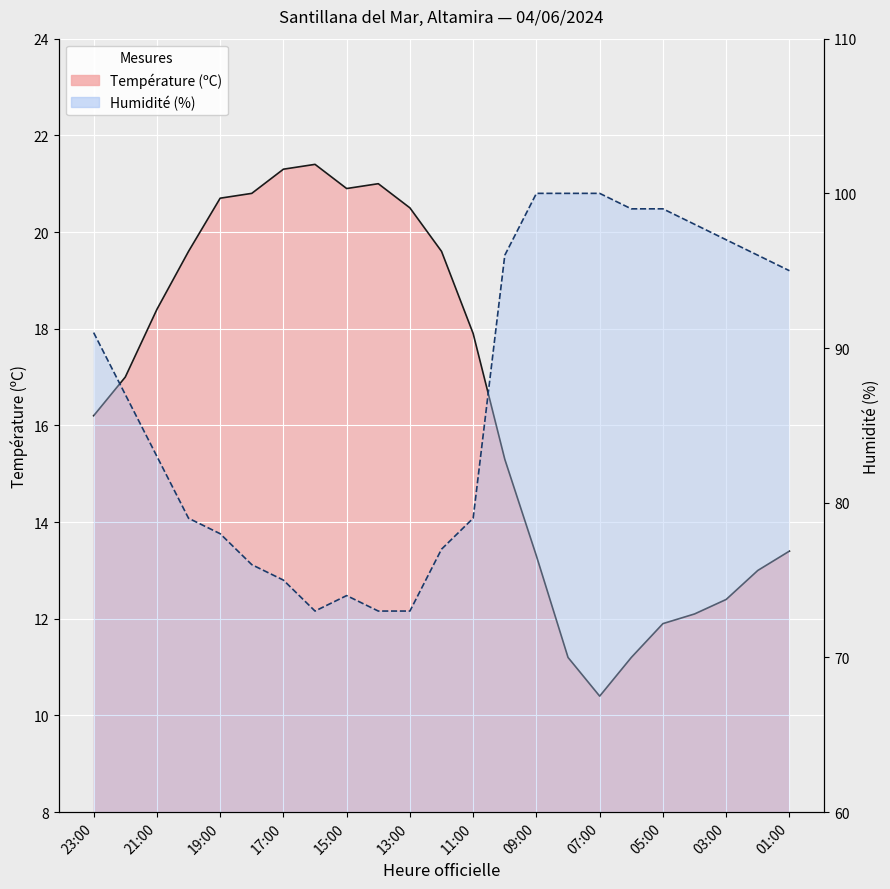

Reading left to right, extract all data points from this chart.

Température (ºC): 16.2	17.0	18.4	19.6	20.7	20.8	21.3	21.4	20.9	21.0	20.5	19.6	17.9	15.3	13.3	11.2	10.4	11.2	11.9	12.1	12.4	13.0	13.4
Humidité (%): 91.0	87.0	83.0	79.0	78.0	76.0	75.0	73.0	74.0	73.0	73.0	77.0	79.0	96.0	100.0	100.0	100.0	99.0	99.0	98.0	97.0	96.0	95.0